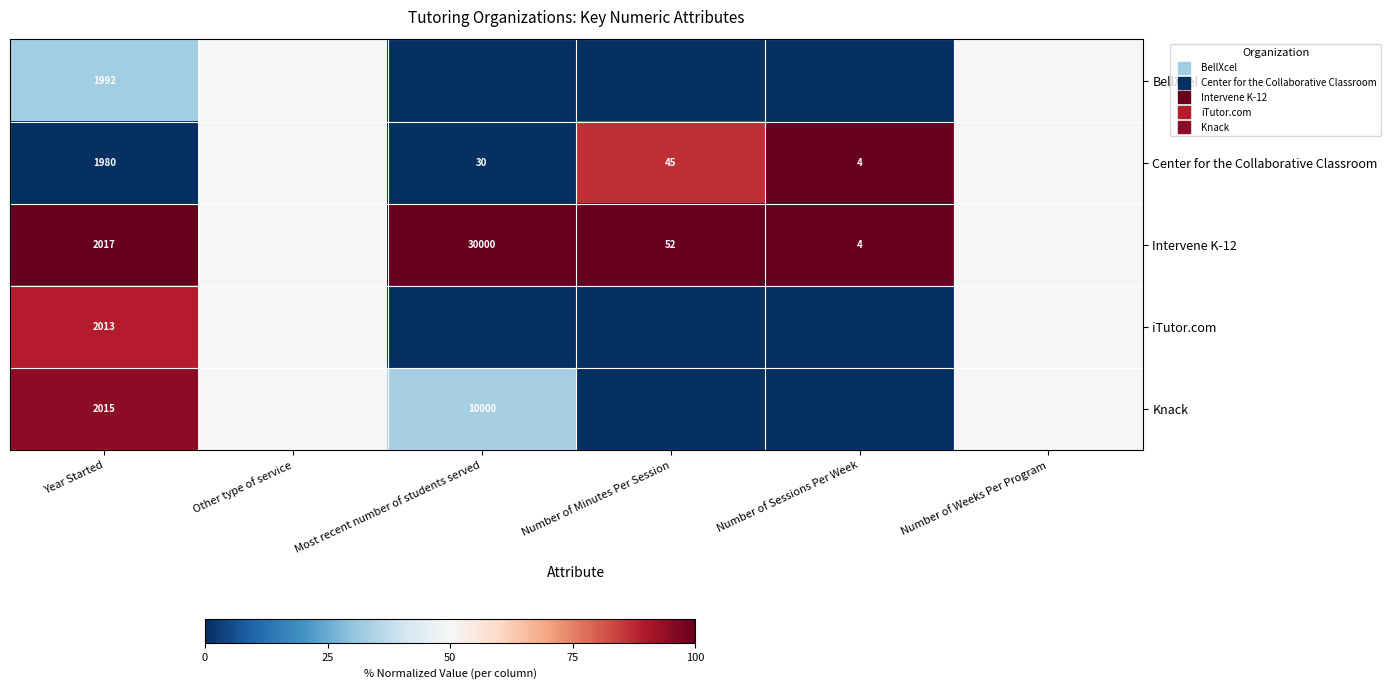

Where does the iTutor.com series first go above 50?

Year Started